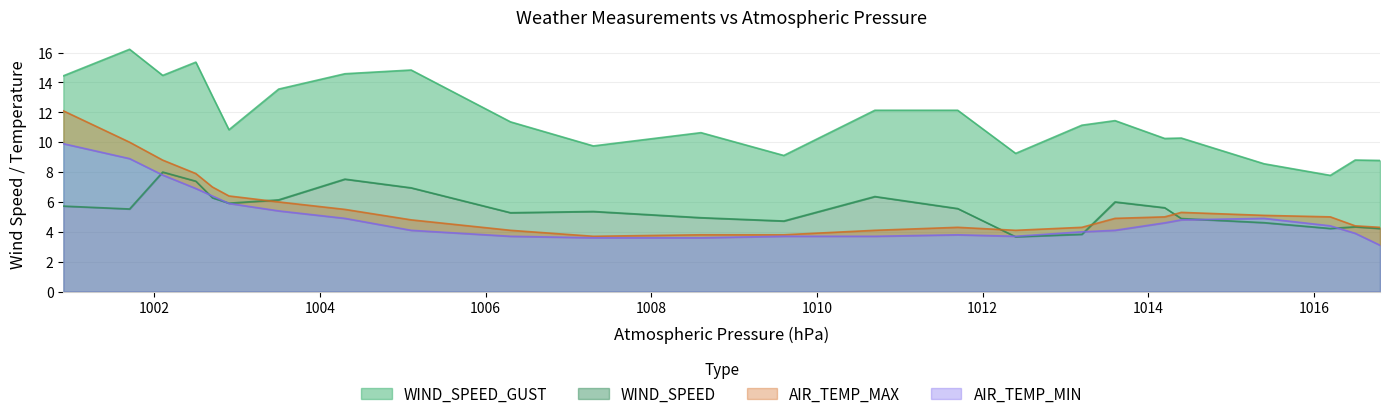

Reading right to left, transcribe all the data shown in this chart.

WIND_SPEED: 1016.8=4.2	1016.5=4.3	1016.2=4.2	1015.4=4.6	1014.4=4.9	1014.2=5.6	1013.6=6.0	1013.2=3.8	1012.4=3.7	1011.7=5.6	1010.7=6.4	1009.6=4.7	1008.6=4.9	1007.3=5.4	1006.3=5.3	1005.1=6.9	1004.3=7.5	1003.5=6.1	1002.9=5.9	1002.7=6.3	1002.5=7.4	1002.1=8.0	1001.7=5.5	1000.9=5.7
WIND_SPEED_GUST: 1016.8=8.8	1016.5=8.8	1016.2=7.8	1015.4=8.6	1014.4=10.3	1014.2=10.2	1013.6=11.4	1013.2=11.1	1012.4=9.2	1011.7=12.1	1010.7=12.1	1009.6=9.1	1008.6=10.6	1007.3=9.8	1006.3=11.4	1005.1=14.8	1004.3=14.6	1003.5=13.6	1002.9=10.8	1002.7=13.1	1002.5=15.4	1002.1=14.5	1001.7=16.2	1000.9=14.4
AIR_TEMP_MAX: 1016.8=4.3	1016.5=4.4	1016.2=5.0	1015.4=5.1	1014.4=5.3	1014.2=5.0	1013.6=4.9	1013.2=4.3	1012.4=4.1	1011.7=4.3	1010.7=4.1	1009.6=3.8	1008.6=3.8	1007.3=3.7	1006.3=4.1	1005.1=4.8	1004.3=5.5	1003.5=6.0	1002.9=6.4	1002.7=7.0	1002.5=7.9	1002.1=8.8	1001.7=10.0	1000.9=12.1
AIR_TEMP_MIN: 1016.8=3.1	1016.5=3.9	1016.2=4.4	1015.4=4.9	1014.4=4.8	1014.2=4.6	1013.6=4.1	1013.2=4.0	1012.4=3.7	1011.7=3.8	1010.7=3.7	1009.6=3.7	1008.6=3.6	1007.3=3.6	1006.3=3.7	1005.1=4.1	1004.3=4.9	1003.5=5.4	1002.9=5.9	1002.7=6.4	1002.5=6.9	1002.1=7.8	1001.7=8.9	1000.9=9.9